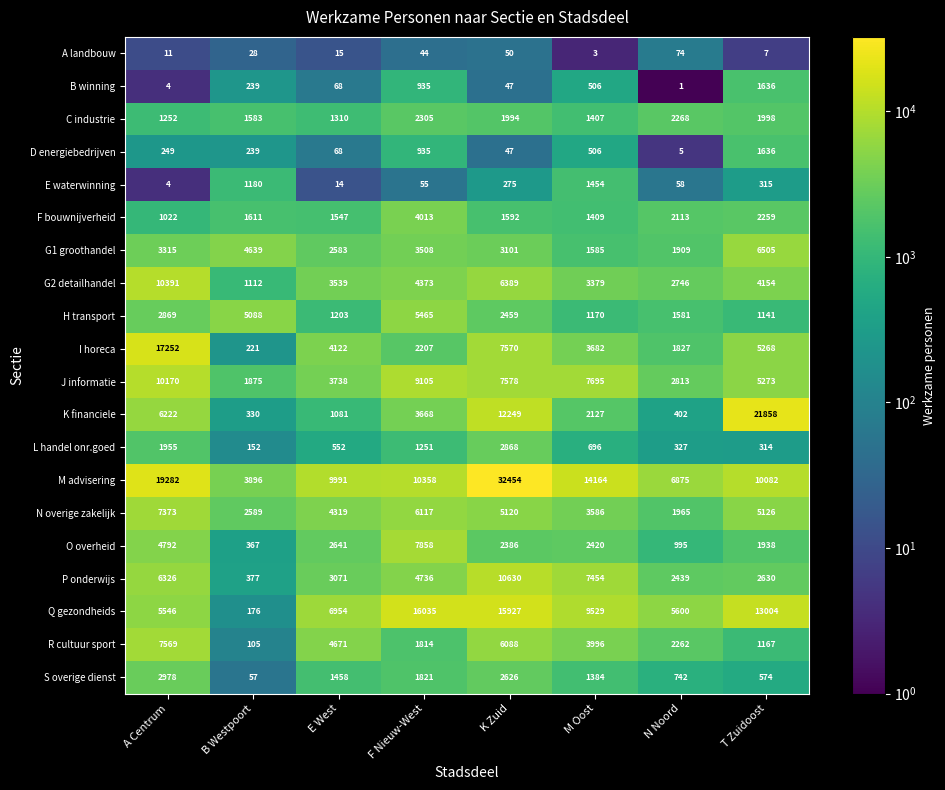

What is the sum of all F bouwnijverheid values?

15566